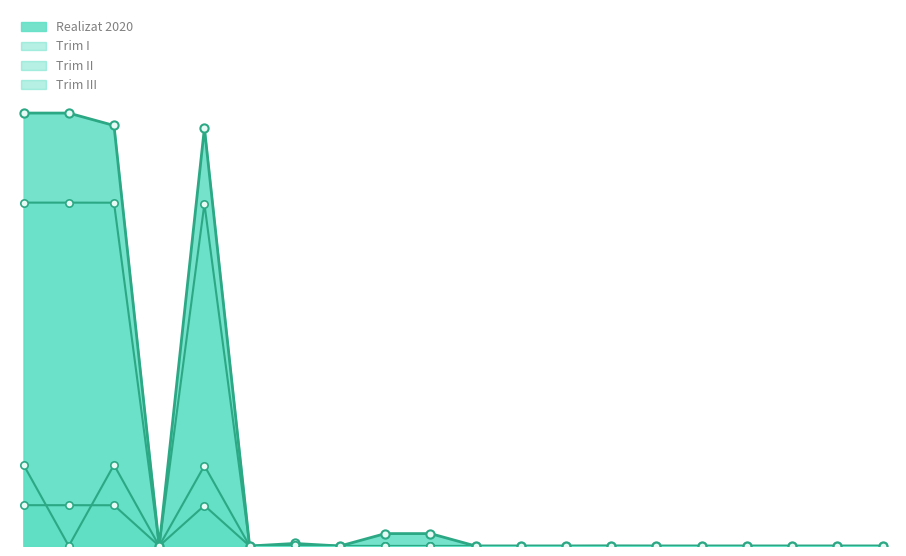

Does the chart have visible grid lines?

No